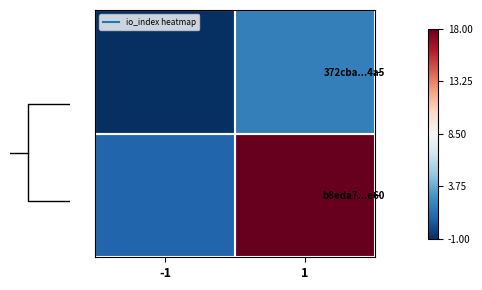

At which label does 372cba...4a5 reach its peak?

1